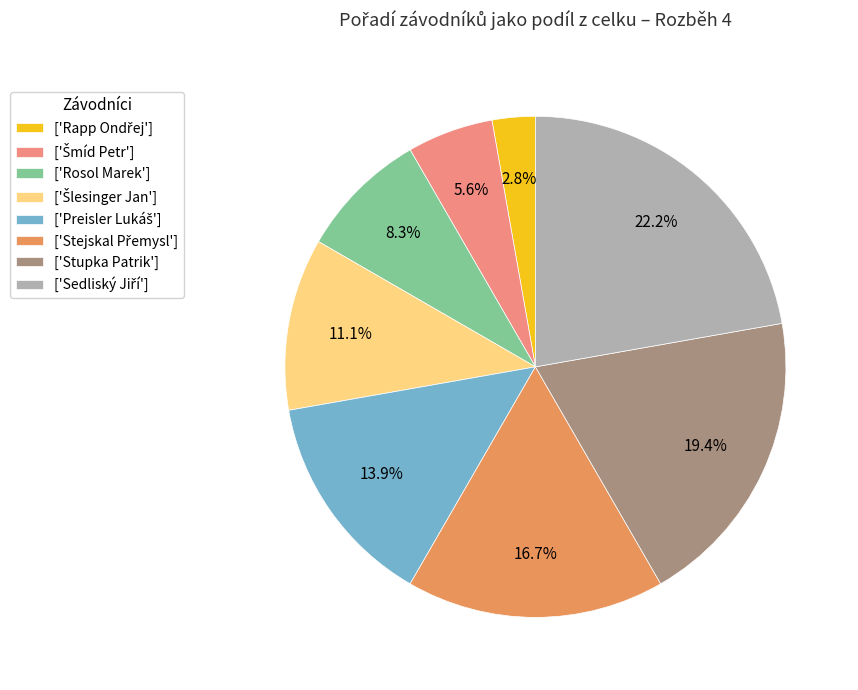

What portion of the pie excludes ['Rosol Marek']?

91.7%